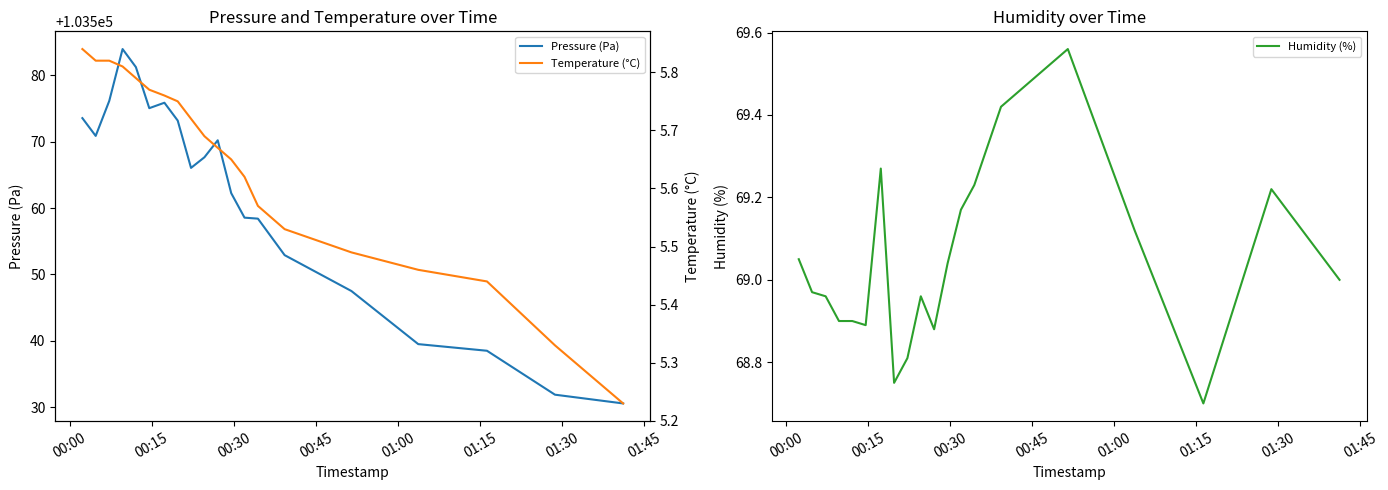

What is the highest value of the Pressure (Pa) series?

103584.0